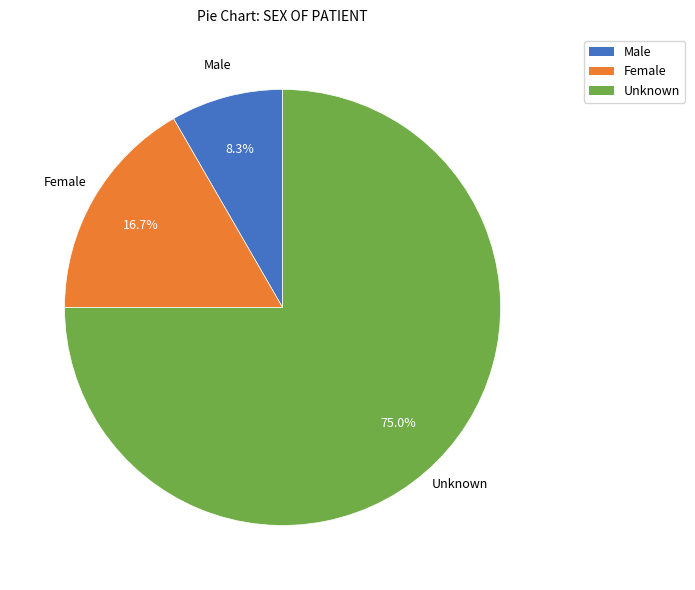

True or false: Male accounts for 8% of the total.

True